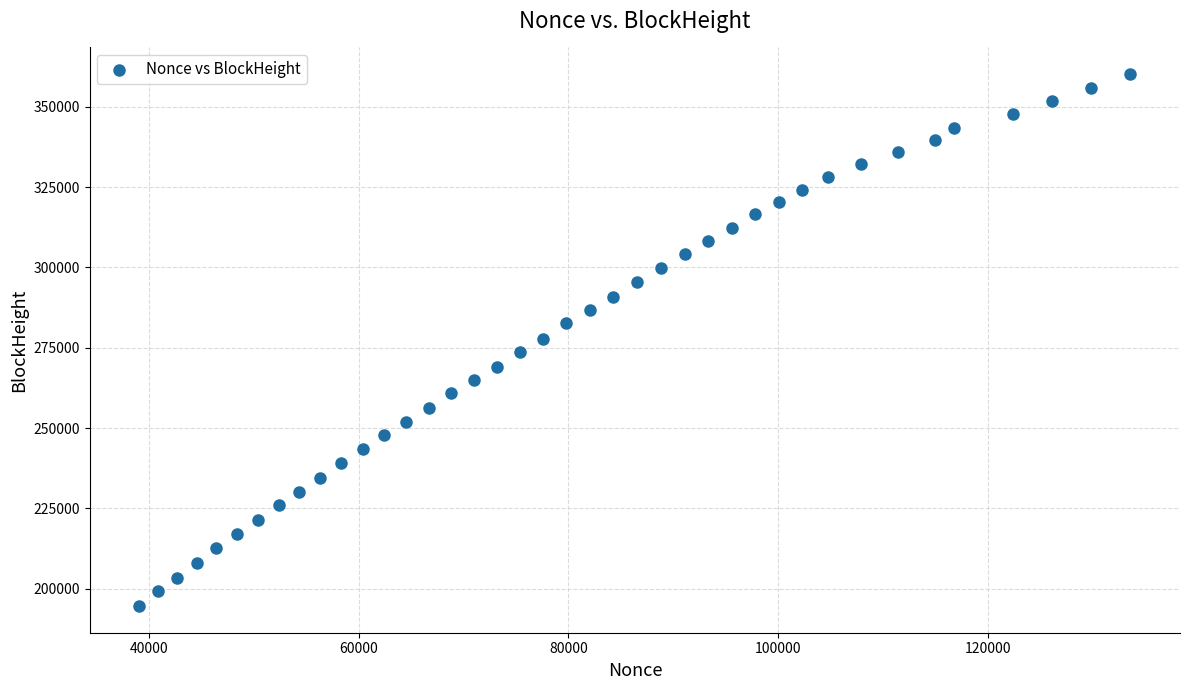

What is the range of Y values (max minus min)?

165664